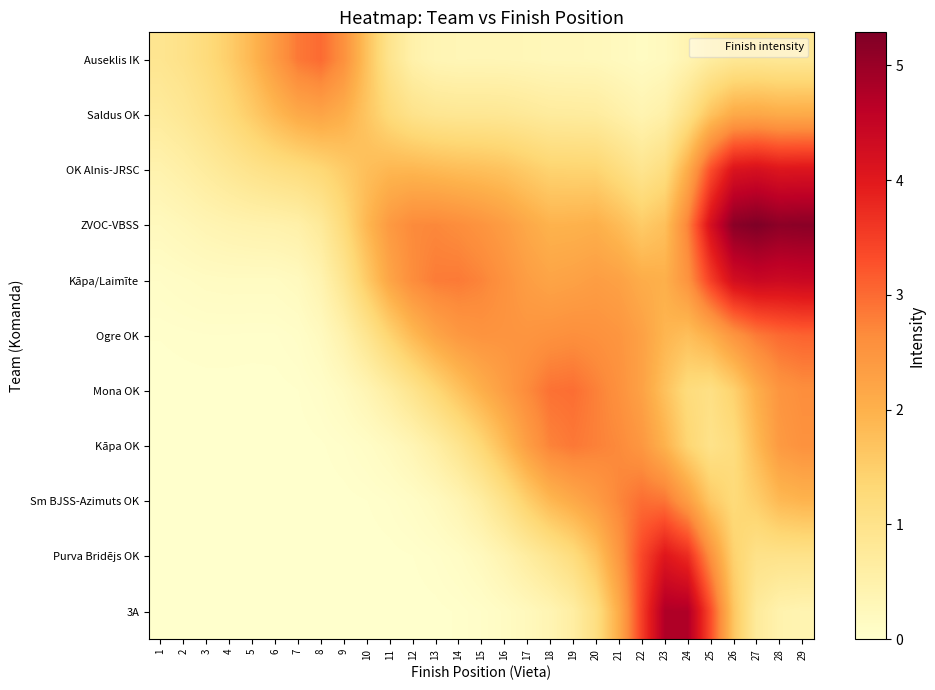

Reading right to left, extract all data points from this chart.

Auseklis IK: 29=0.8	28=0.8	27=0.9	26=0.8	25=0.7	24=0.4	23=0.2	22=0.2	21=0.2	20=0.3	19=0.3	18=0.3	17=0.3	16=0.3	15=0.3	14=0.3	13=0.4	12=0.5	11=0.9	10=1.7	9=2.6	8=3.0	7=2.9	6=2.4	5=1.9	4=1.5	3=1.2	2=1.0	1=0.9
Saldus OK: 29=2.1	28=2.1	27=2.2	26=2.1	25=1.7	24=1.0	23=0.5	22=0.4	21=0.5	20=0.7	19=0.7	18=0.7	17=0.8	16=0.8	15=0.9	14=0.9	13=0.9	12=1.0	11=1.3	10=1.6	9=2.0	8=2.2	7=2.1	6=1.9	5=1.5	4=1.3	3=1.0	2=0.8	1=0.7
OK Alnis-JRSC: 29=4.1	28=4.1	27=4.2	26=4.1	25=3.3	24=2.1	23=1.1	22=0.9	21=1.2	20=1.4	19=1.4	18=1.4	17=1.6	16=1.7	15=1.8	14=1.8	13=1.8	12=1.9	11=1.9	10=1.8	9=1.5	8=1.3	7=1.2	6=1.1	5=1.0	4=0.8	3=0.7	2=0.6	1=0.5
ZVOC-VBSS: 29=5.2	28=5.1	27=5.3	26=5.2	25=4.2	24=2.7	23=1.7	22=1.6	21=1.8	20=2.0	19=2.0	18=2.0	17=2.1	16=2.4	15=2.5	14=2.6	13=2.7	12=2.7	11=2.4	10=1.9	9=1.2	8=0.8	7=0.5	6=0.5	5=0.5	4=0.4	3=0.4	2=0.3	1=0.2
Kāpa/Laimīte: 29=4.4	28=4.4	27=4.4	26=4.2	25=3.5	24=2.5	23=2.0	22=2.1	21=2.3	20=2.3	19=2.3	18=2.2	17=2.3	16=2.5	15=2.7	14=2.8	13=2.8	12=2.6	11=2.2	10=1.6	9=0.9	8=0.4	7=0.2	6=0.2	5=0.2	4=0.2	3=0.1	2=0.1	1=0.1
Ogre OK: 29=3.1	28=3.0	27=2.8	26=2.5	25=2.0	24=1.8	23=1.9	22=2.3	21=2.5	20=2.6	19=2.6	18=2.6	17=2.5	16=2.5	15=2.5	14=2.4	13=2.2	12=1.9	11=1.4	10=0.9	9=0.5	8=0.2	7=0.1	6=0.0	5=0.0	4=0.0	3=0.0	2=0.0	1=0.0
Mona OK: 29=2.6	28=2.5	27=2.0	26=1.4	25=1.1	24=1.2	23=1.7	22=2.3	21=2.6	20=2.8	19=3.0	18=2.9	17=2.7	16=2.3	15=2.0	14=1.7	13=1.3	12=1.0	11=0.6	10=0.4	9=0.2	8=0.1	7=0.0	6=0.0	5=0.0	4=0.0	3=0.0	2=0.0	1=0.0
Kāpa OK: 29=2.5	28=2.4	27=1.9	26=1.2	25=1.0	24=1.4	23=2.0	22=2.5	21=2.7	20=2.8	19=2.9	18=2.7	17=2.3	16=1.8	15=1.3	14=0.9	13=0.6	12=0.4	11=0.2	10=0.1	9=0.0	8=0.0	7=0.0	6=0.0	5=0.0	4=0.0	3=0.0	2=0.0	1=0.0
Sm BJSS-Azimuts OK: 29=1.9	28=1.9	27=1.5	26=1.3	25=1.6	24=2.4	23=2.9	22=3.0	21=2.7	20=2.4	19=2.1	18=1.9	17=1.5	16=1.0	15=0.6	14=0.4	13=0.2	12=0.1	11=0.0	10=0.0	9=0.0	8=0.0	7=0.0	6=0.0	5=0.0	4=0.0	3=0.0	2=0.0	1=0.0
Purva Bridējs OK: 29=1.0	28=1.0	27=1.0	26=1.4	25=2.6	24=3.7	23=4.0	22=3.4	21=2.5	20=1.7	19=1.2	18=0.9	17=0.7	16=0.4	15=0.2	14=0.1	13=0.0	12=0.0	11=0.0	10=0.0	9=0.0	8=0.0	7=0.0	6=0.0	5=0.0	4=0.0	3=0.0	2=0.0	1=0.0
3A: 29=0.4	28=0.5	27=0.7	26=1.7	25=3.3	24=4.8	23=4.8	22=3.5	21=2.1	20=1.1	19=0.6	18=0.4	17=0.2	16=0.1	15=0.1	14=0.0	13=0.0	12=0.0	11=0.0	10=0.0	9=0.0	8=0.0	7=0.0	6=0.0	5=0.0	4=0.0	3=0.0	2=0.0	1=0.0